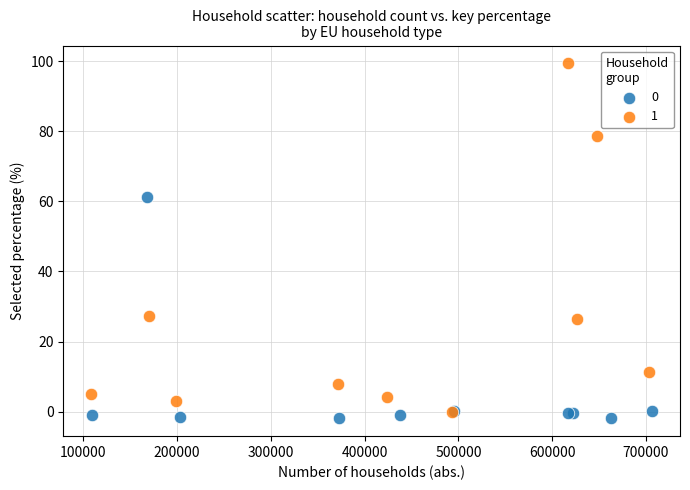

Which series has the largest Y range (max minus min)?

1